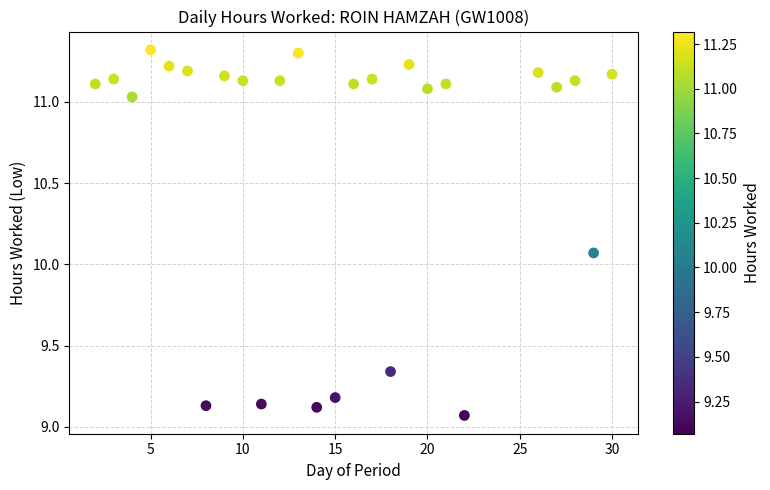

What is the range of X values (max minus min)?

28.0